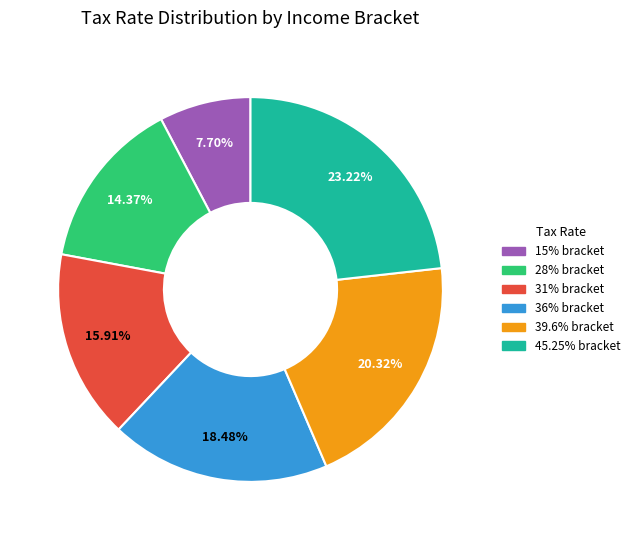

Is there any slice that represents more than half of the pie?

No